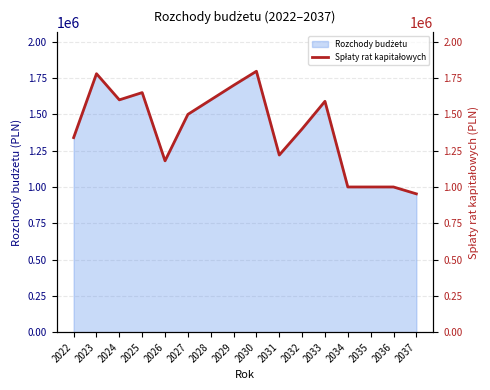

Rank the categories by value from lowest to highest.

2037, 2034, 2035, 2036, 2026, 2031, 2022, 2032, 2027, 2033, 2024, 2028, 2025, 2029, 2023, 2030